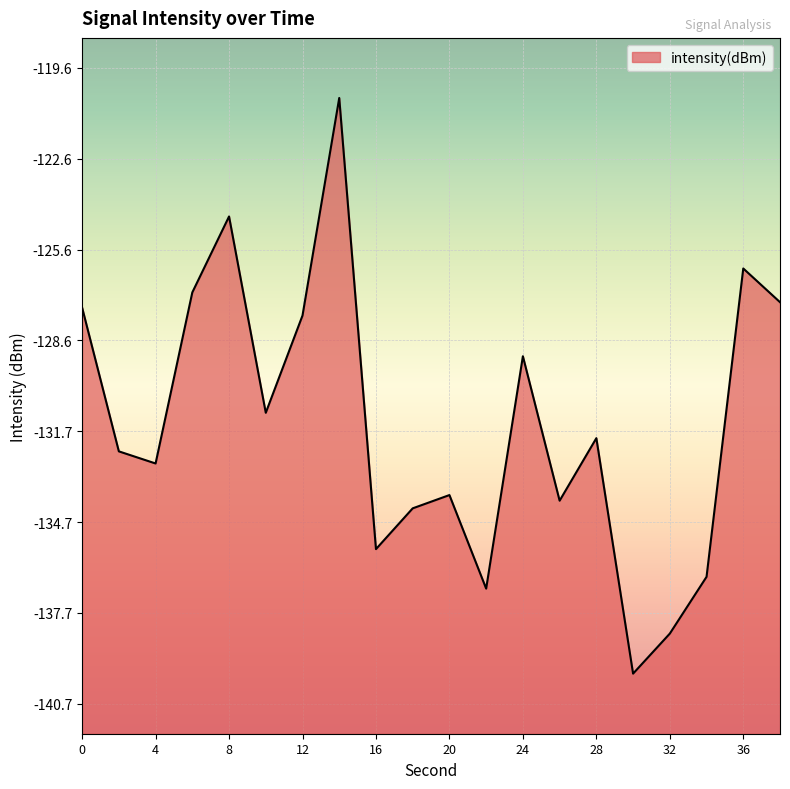

Rank the categories by value from lowest to highest.

30, 32, 22, 34, 16, 18, 26, 20, 4, 2, 28, 10, 24, 12, 0, 38, 6, 36, 8, 14